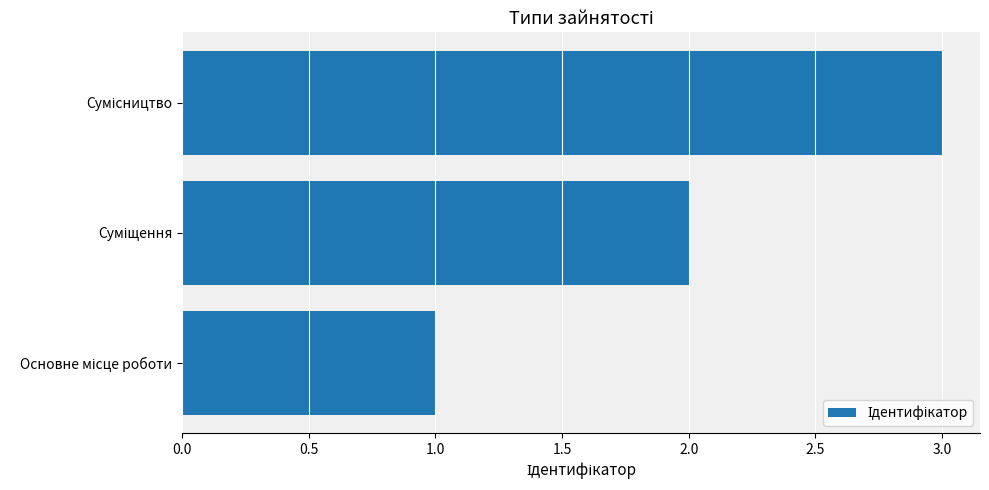

What is the sum of all values?

6